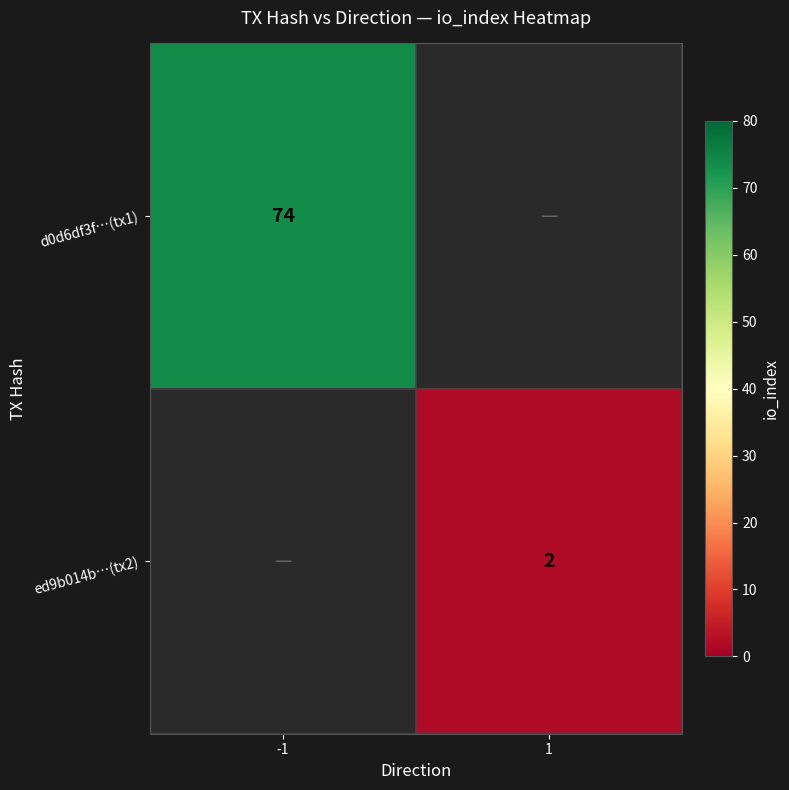

True or false: d0d6df3f…(tx1) has a value of 107 at -1.

False